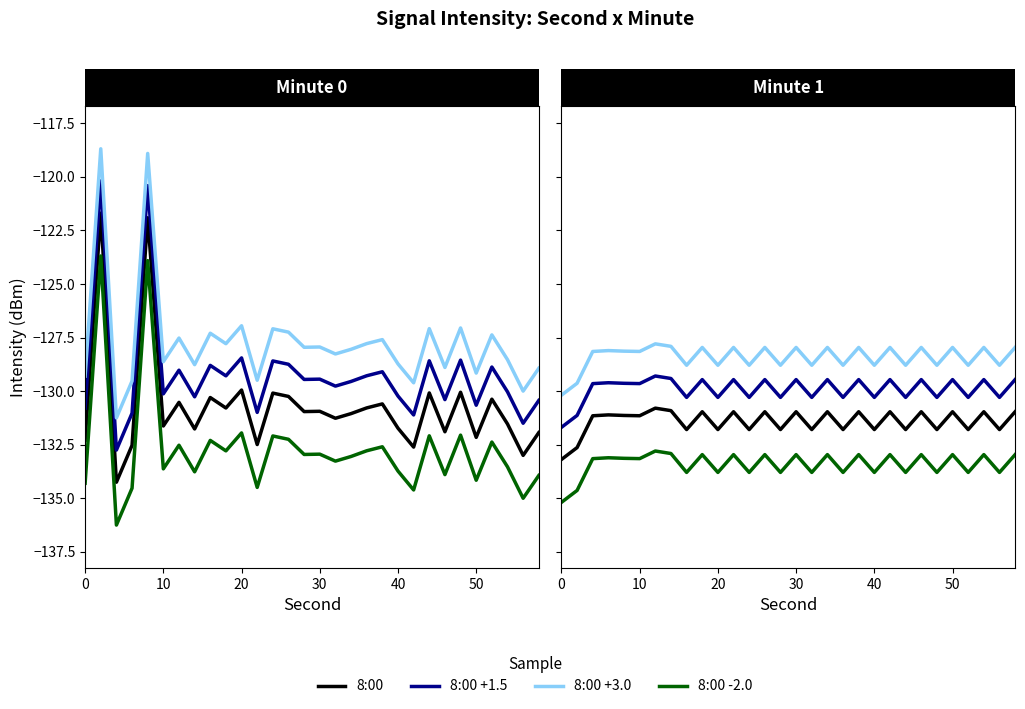

Which category has the highest value in the 8:01 series?

12